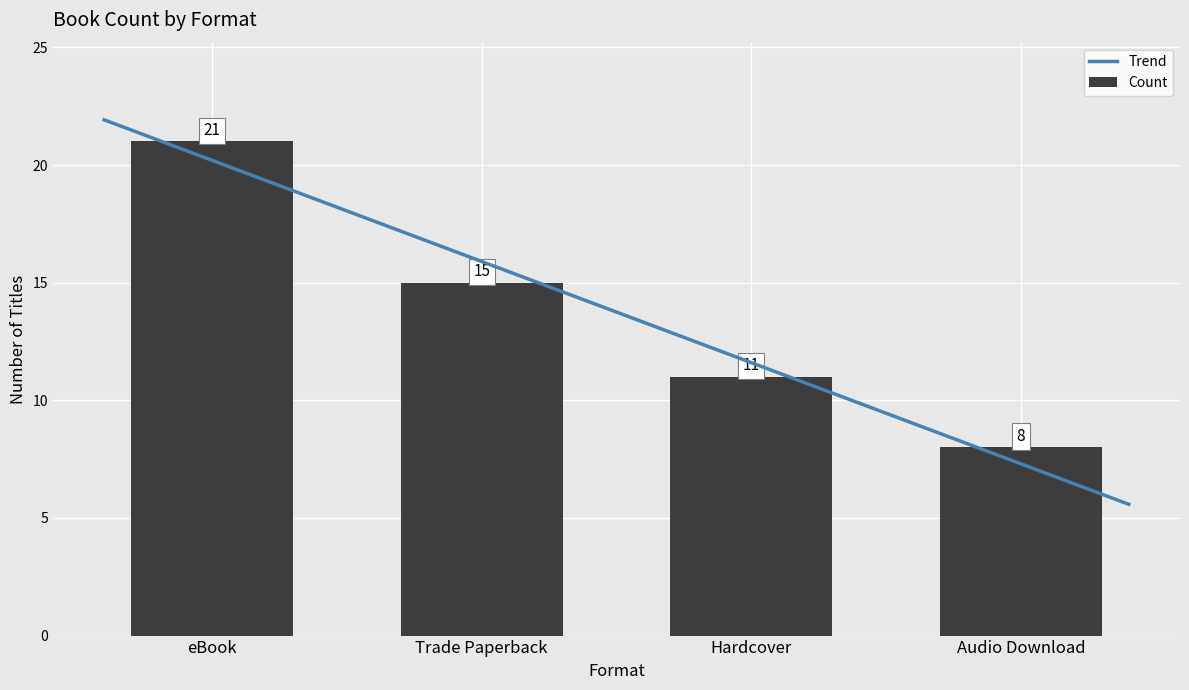

What is the smallest value displayed?

8